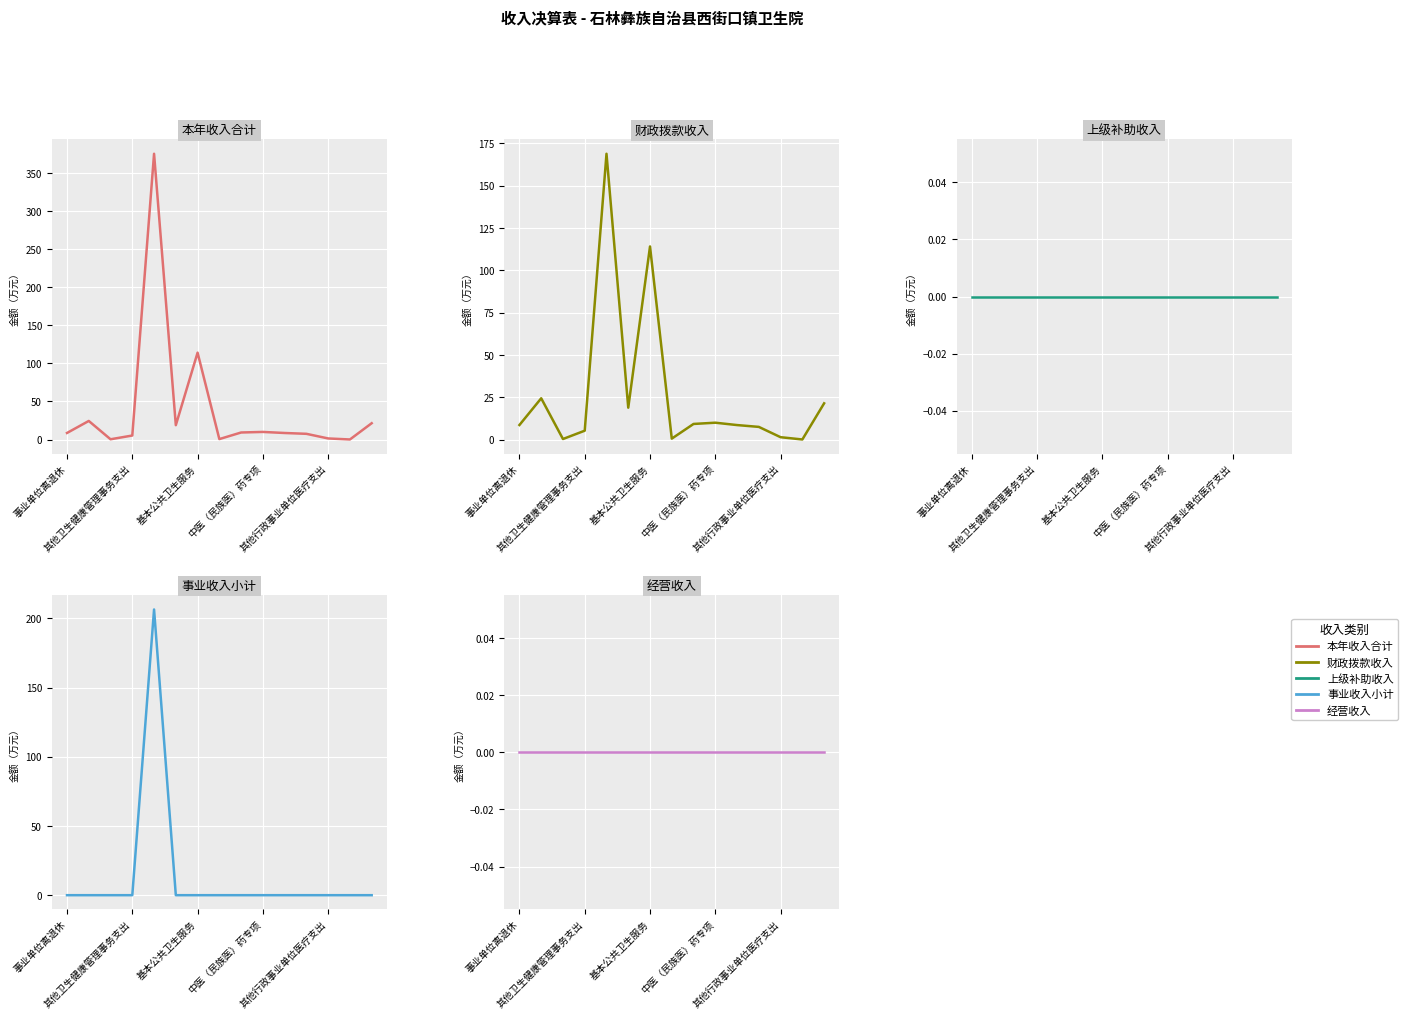

True or false: 经营收入 has more than 0 points higher than both neighbors.

False